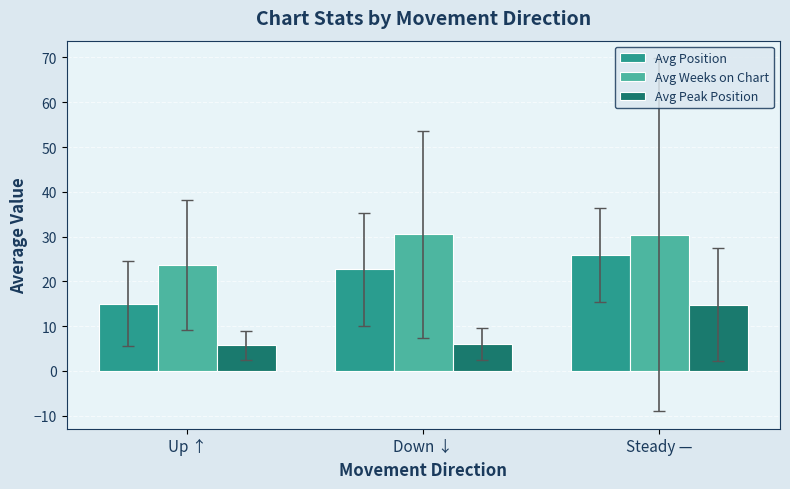

What is the total value across all series at Up ↑?

44.4